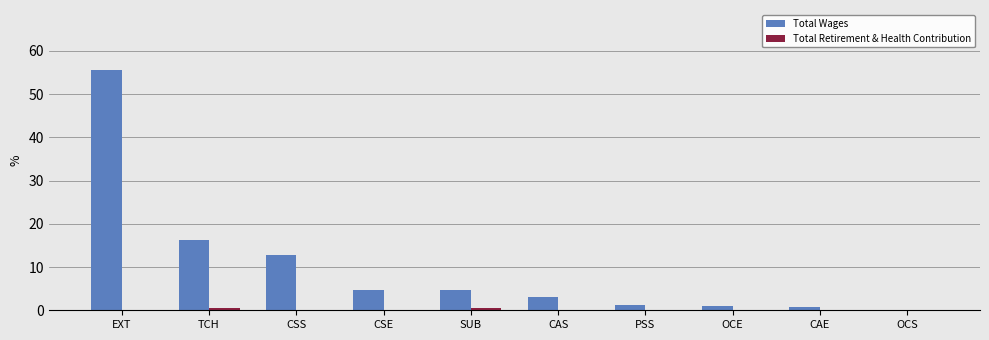

Are the bars horizontal?

No